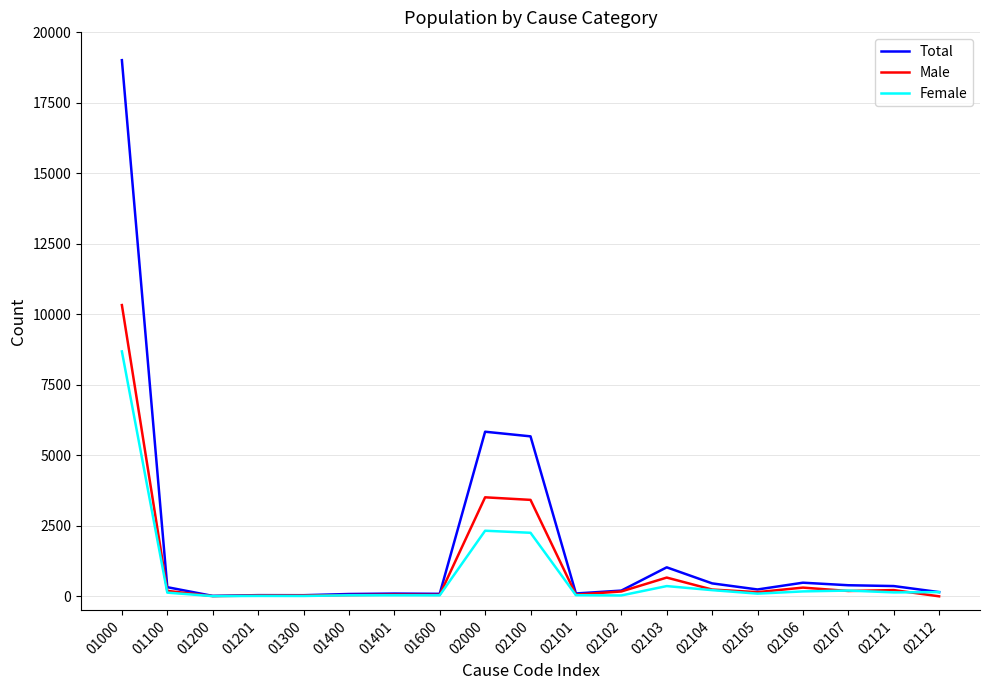

Which series has the largest range (max minus min)?

Total